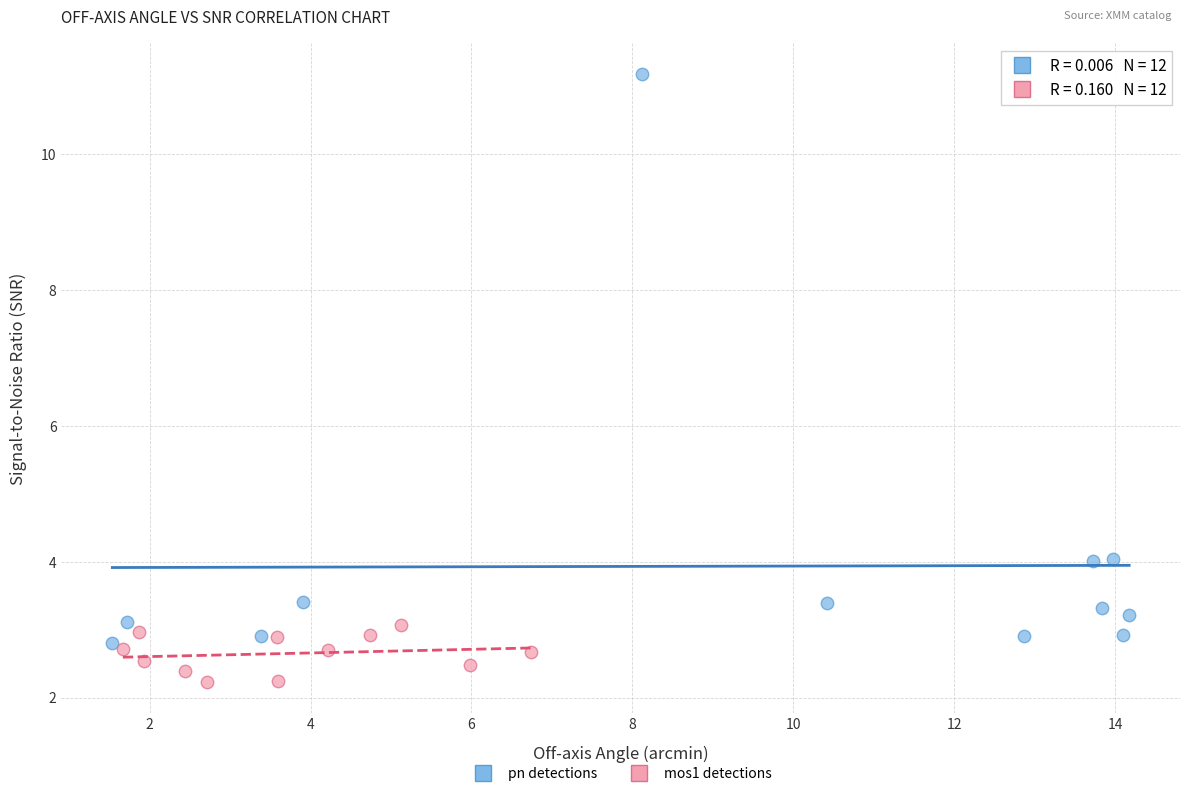

Which series reaches the maximum Y coordinate?

pn detections